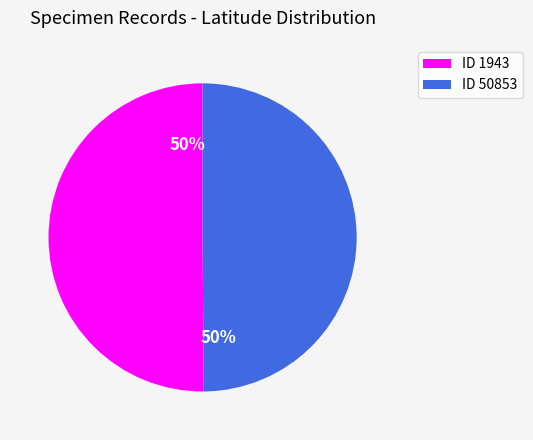

To the nearest percent, what percentage of the pie is ID 1943?

50%